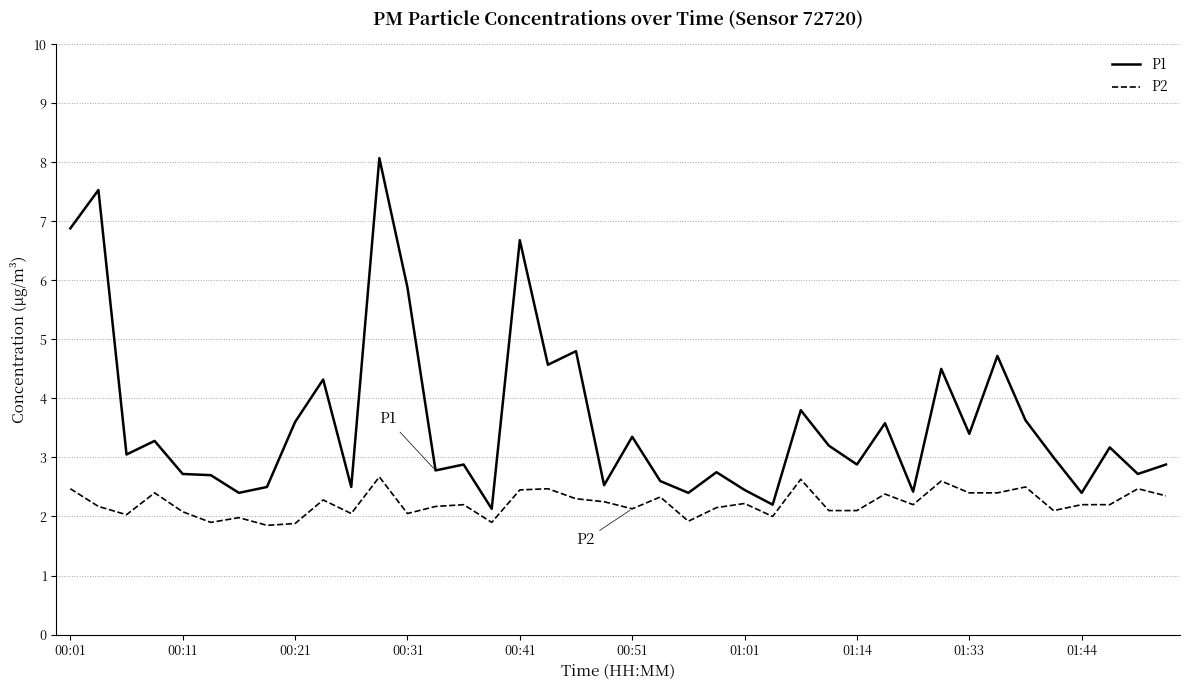

Which series has the widest spread of values?

P1